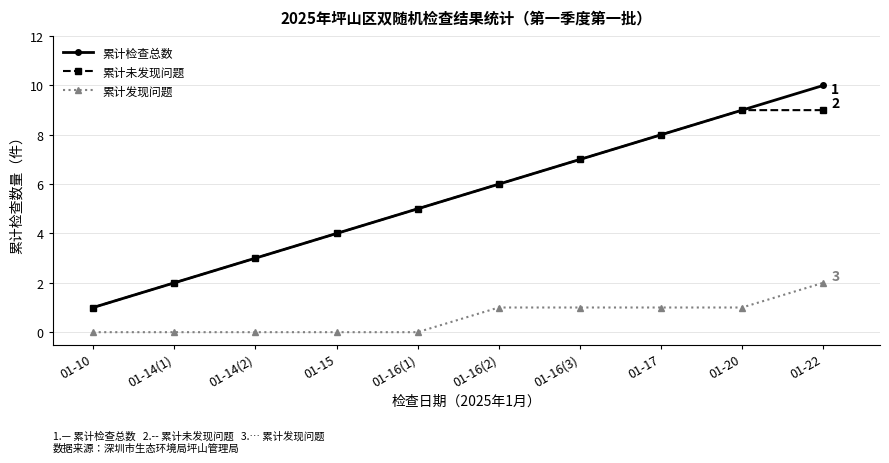

The value of 累计检查总数 at 01-16(2) is 1. True or false?

False